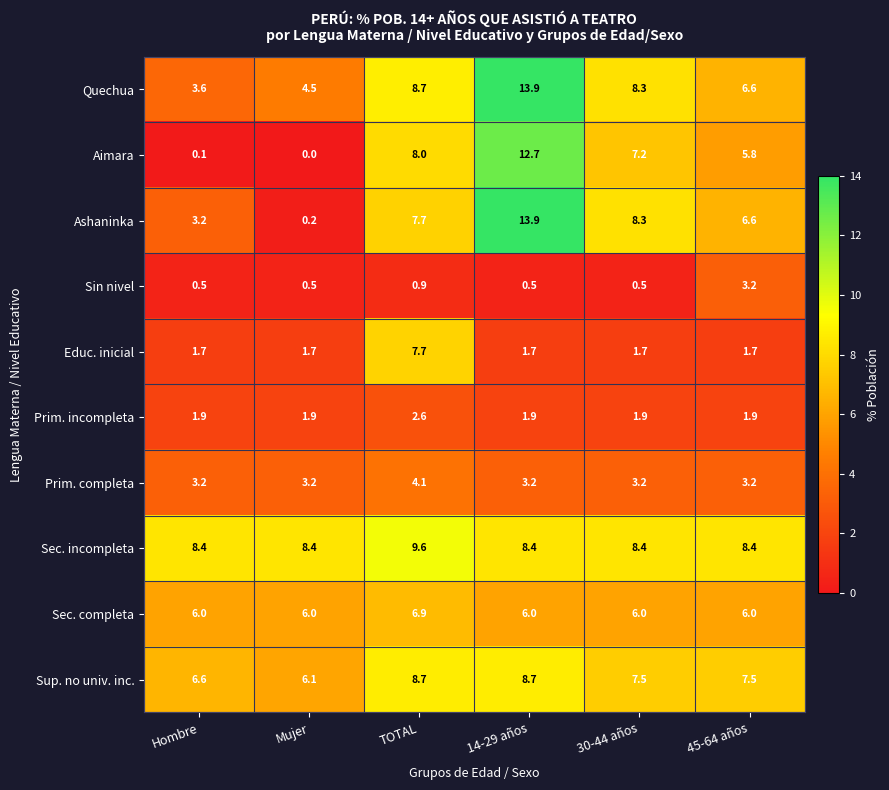

What is the total value across all series at Hombre?

35.2